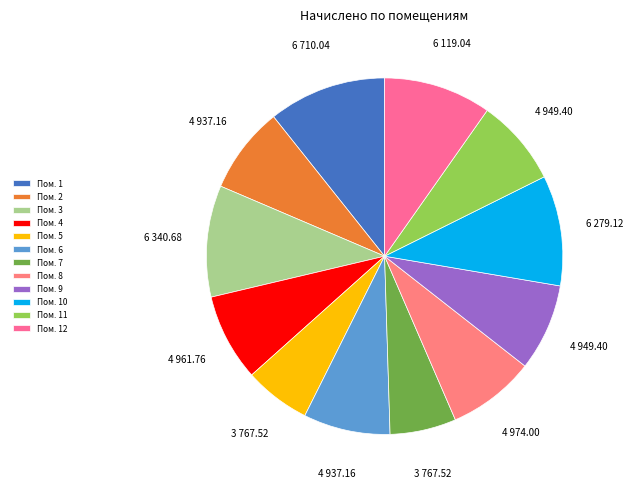

How many slices are in this pie chart?

12